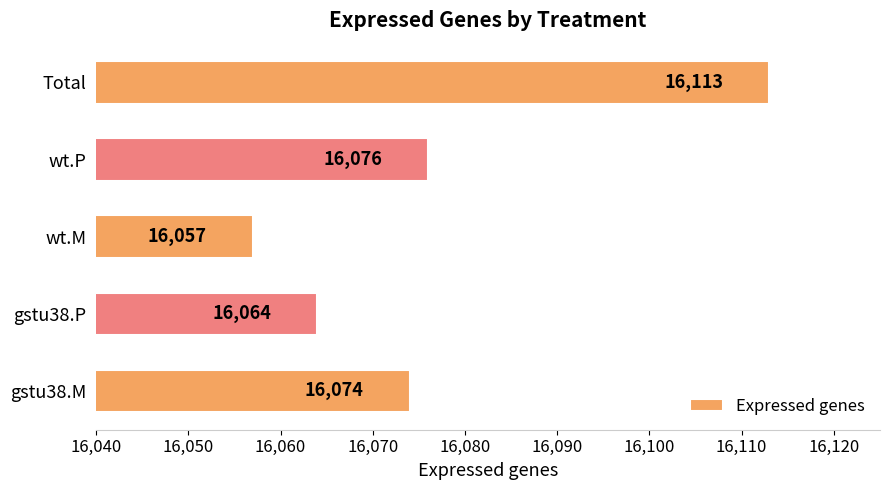

At which label is the value closest to 16085?

wt.P